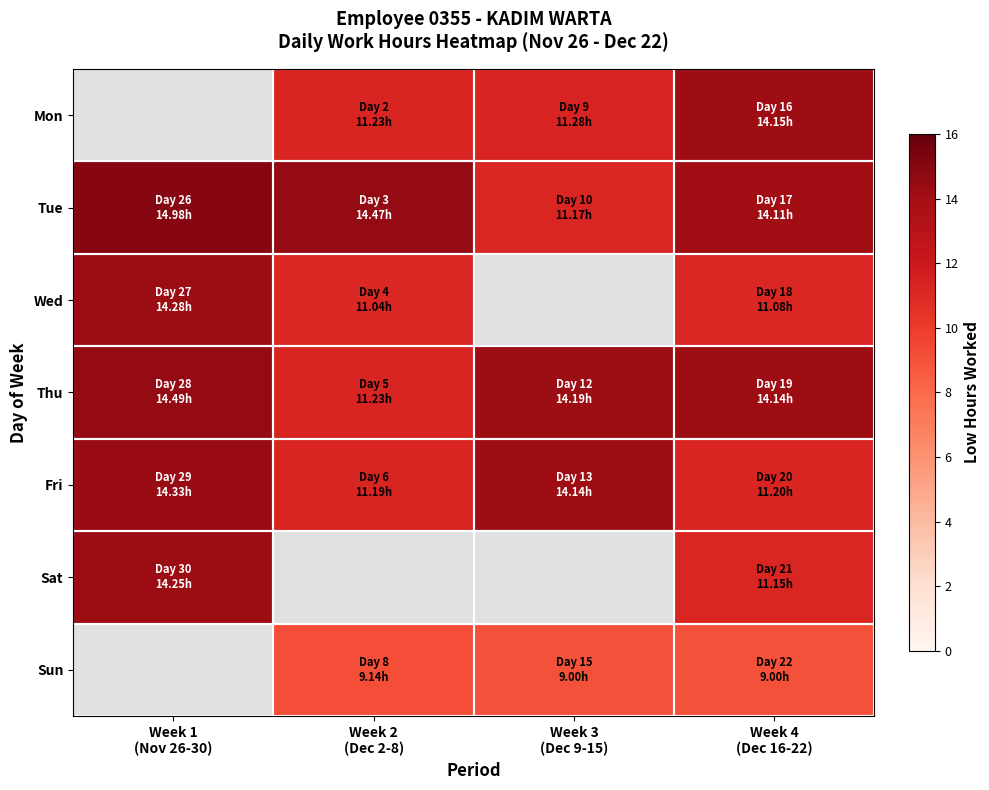

What is the approximate value of Tue at Week 1 (Nov 26-30)?

15.0